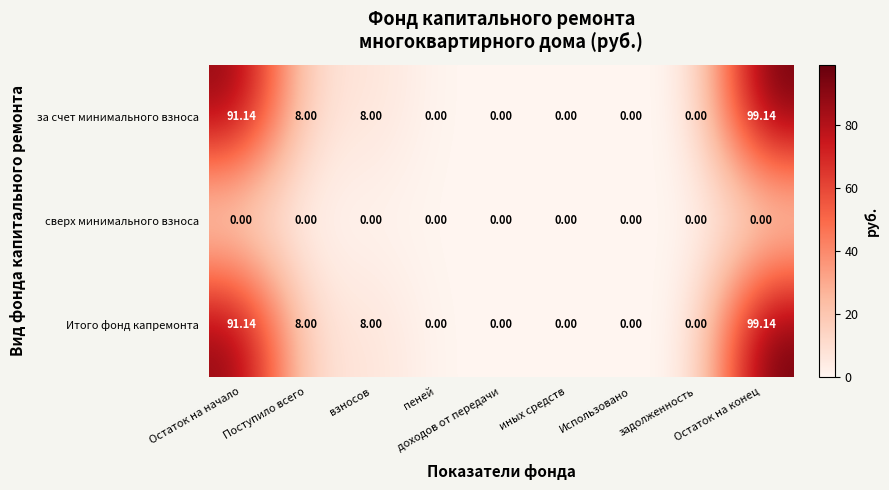

What is the maximum value shown in the chart?

99.1